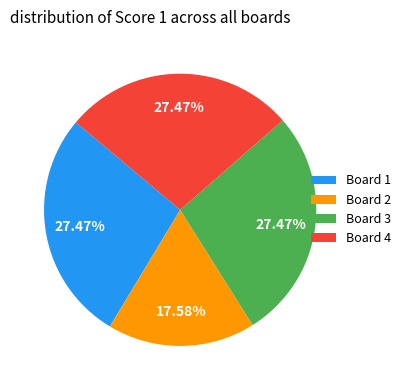

To the nearest percent, what is the average slice percentage?

25%